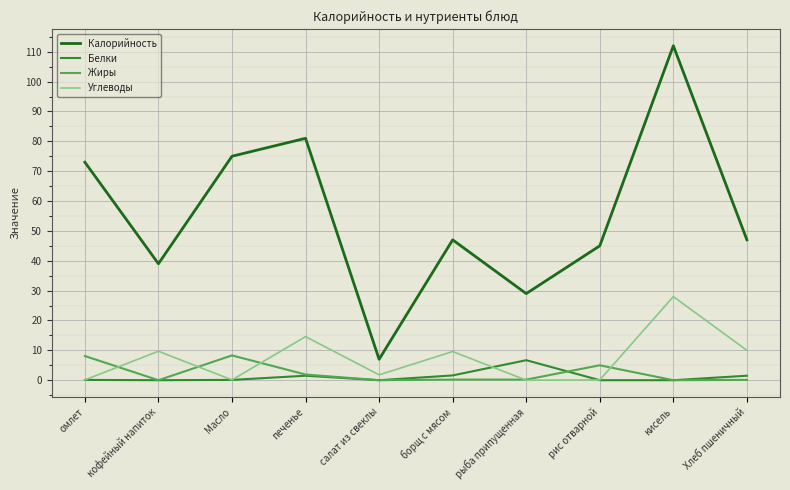

At which category does Углеводы reach its first local valley?

Масло